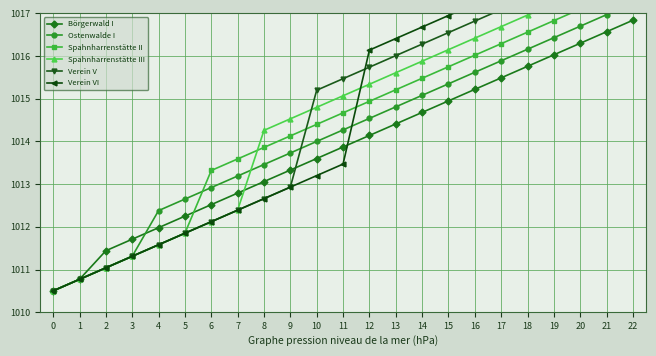

The Spahnharrenstätte III series shows 1014.5 at 9. True or false?

True